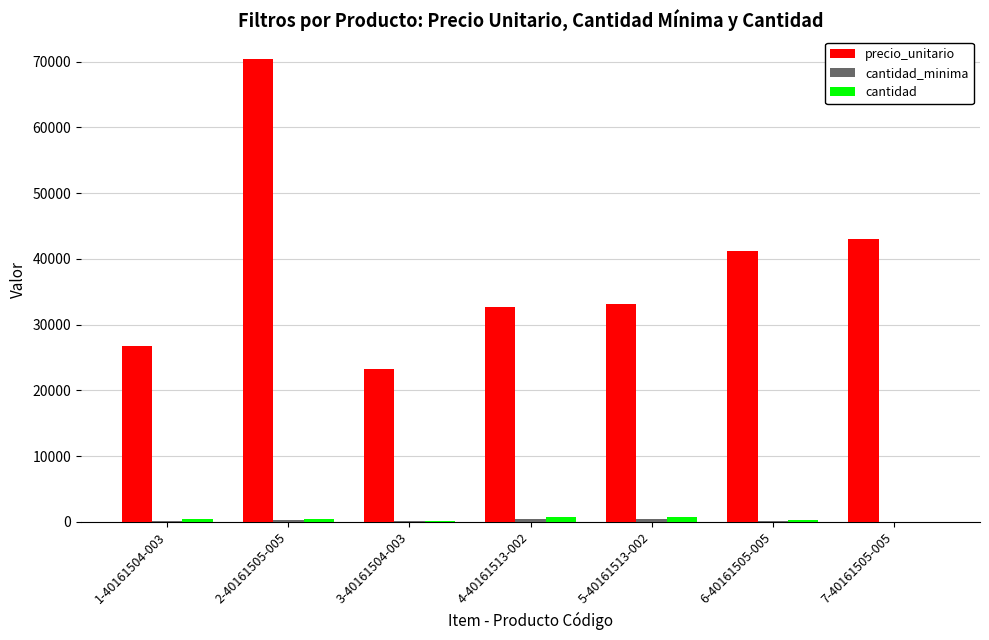

Which series has the largest total across all categories?

precio_unitario